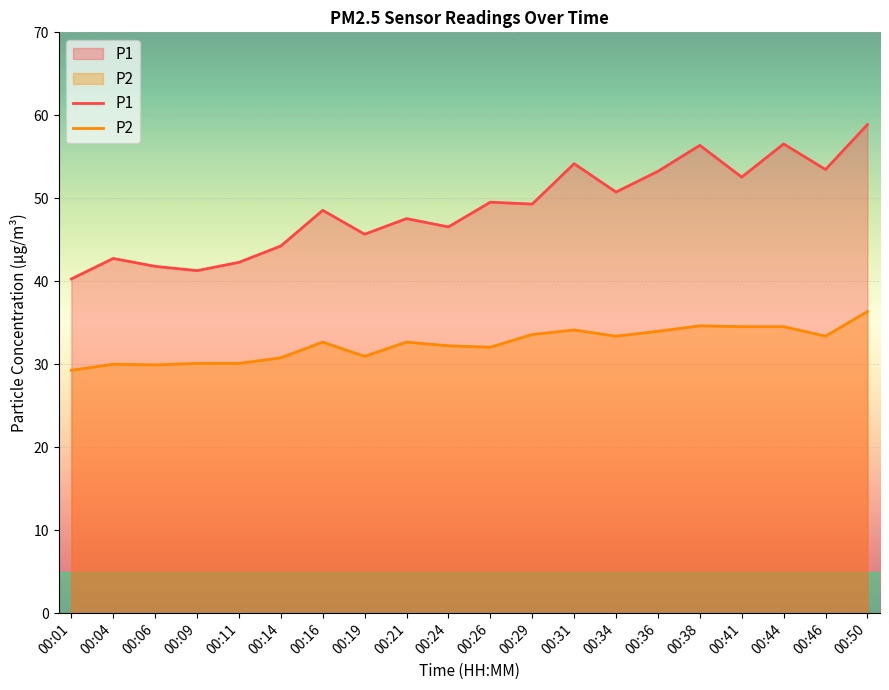

At which category does P1 reach its first local peak?

00:04